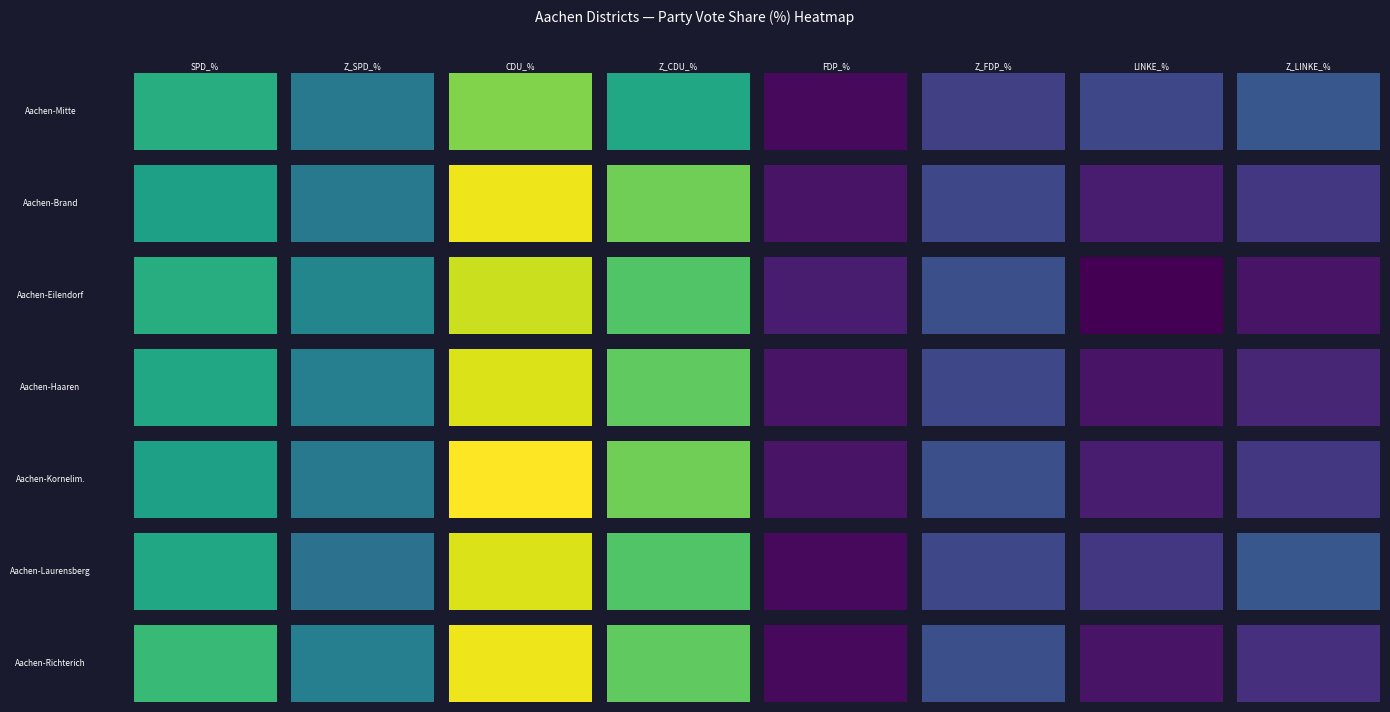

What is the total value across all series at Z_CDU_%?

239